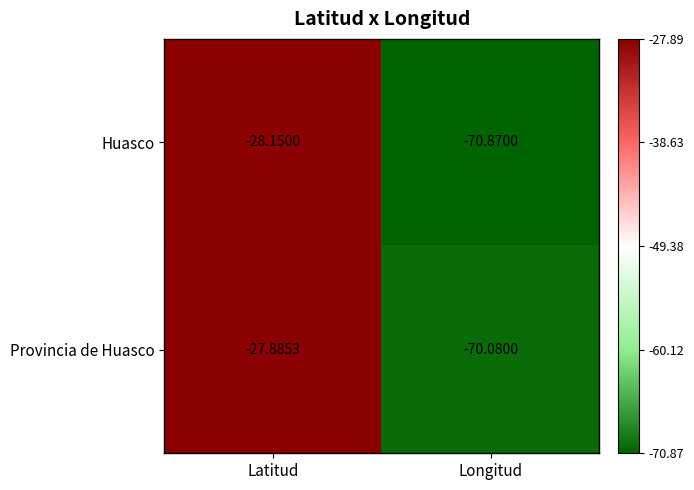

At which label is Huasco closest to -49?

Latitud